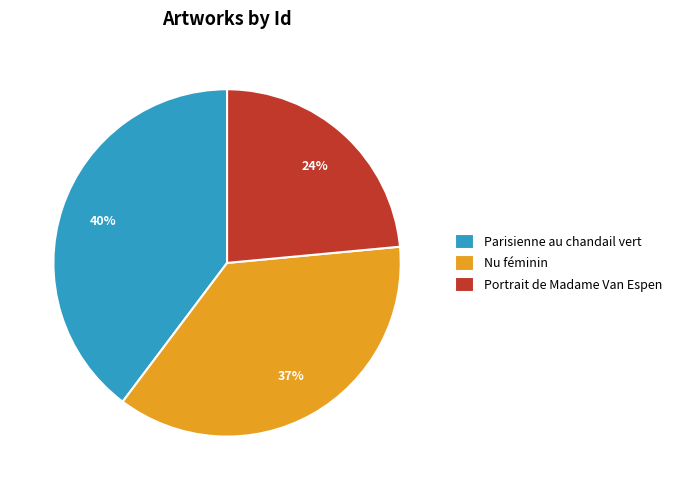

Is there a majority slice in this chart?

No